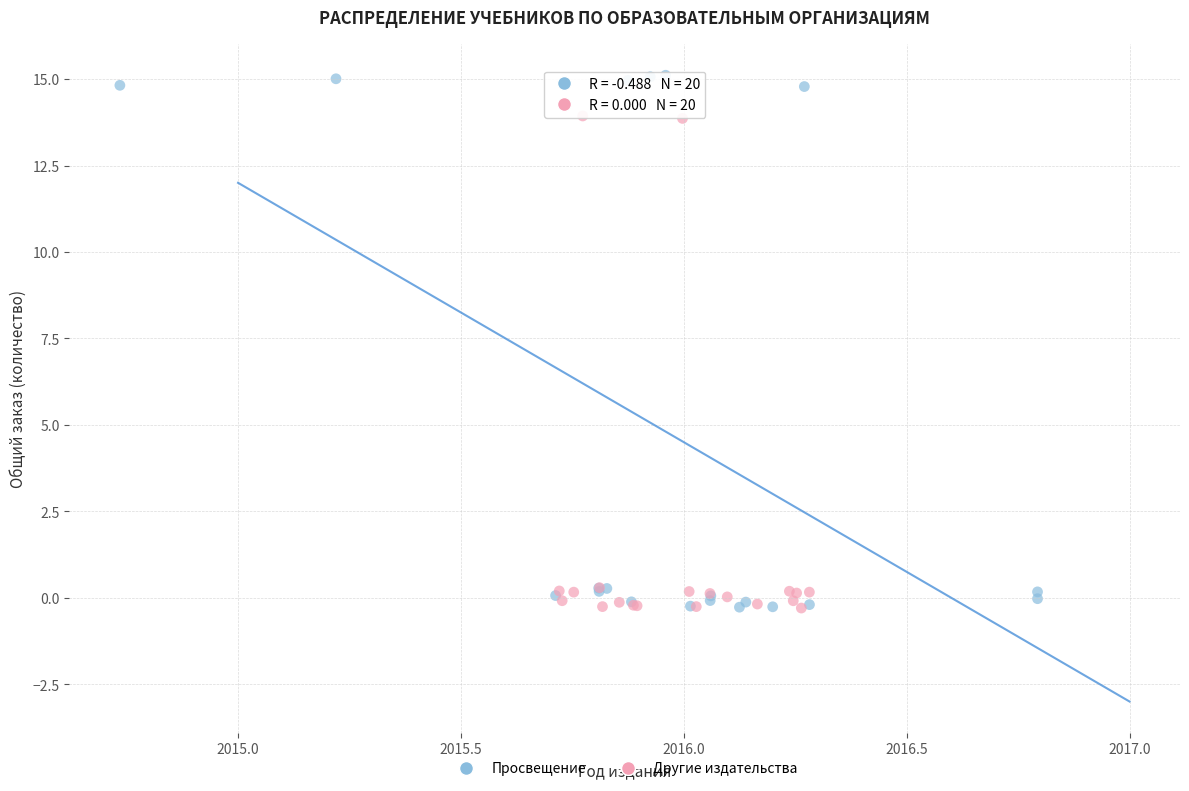

Which series has the largest Y range (max minus min)?

Просвещение